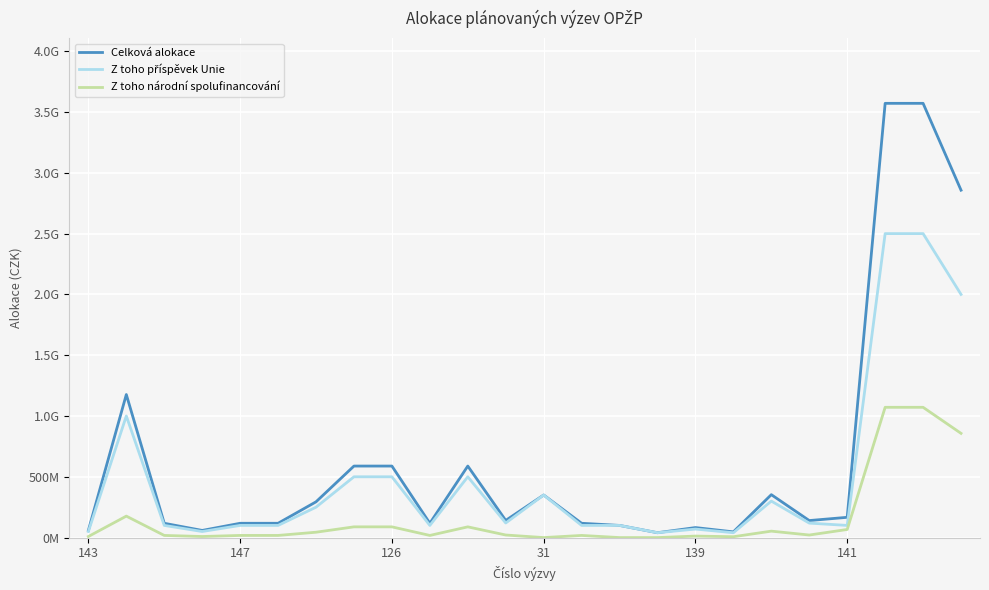

Does the chart have visible grid lines?

Yes